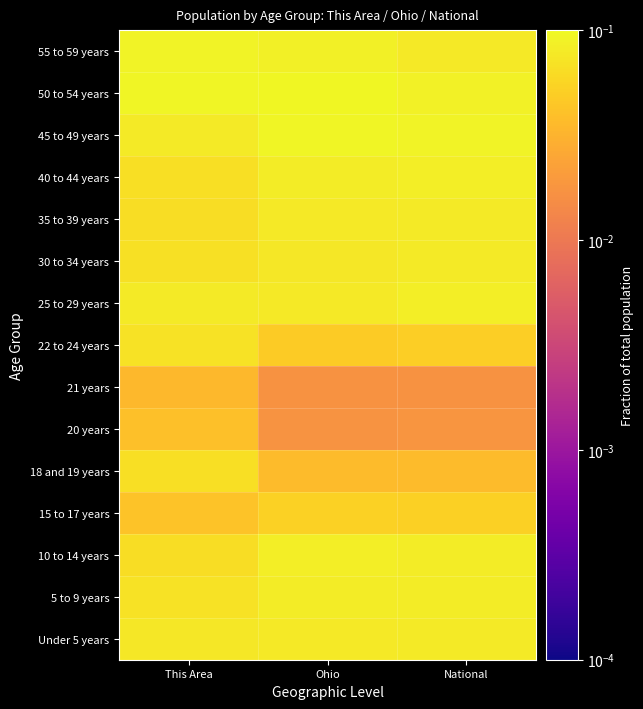

Reading left to right, transcribe all the data shown in this chart.

Under 5 years: This Area=0.1	Ohio=0.1	National=0.1
5 to 9 years: This Area=0.1	Ohio=0.1	National=0.1
10 to 14 years: This Area=0.1	Ohio=0.1	National=0.1
15 to 17 years: This Area=0.0	Ohio=0.1	National=0.1
18 and 19 years: This Area=0.1	Ohio=0.0	National=0.0
20 years: This Area=0.0	Ohio=0.0	National=0.0
21 years: This Area=0.0	Ohio=0.0	National=0.0
22 to 24 years: This Area=0.1	Ohio=0.0	National=0.1
25 to 29 years: This Area=0.1	Ohio=0.1	National=0.1
30 to 34 years: This Area=0.1	Ohio=0.1	National=0.1
35 to 39 years: This Area=0.1	Ohio=0.1	National=0.1
40 to 44 years: This Area=0.1	Ohio=0.1	National=0.1
45 to 49 years: This Area=0.1	Ohio=0.1	National=0.1
50 to 54 years: This Area=0.1	Ohio=0.1	National=0.1
55 to 59 years: This Area=0.1	Ohio=0.1	National=0.1